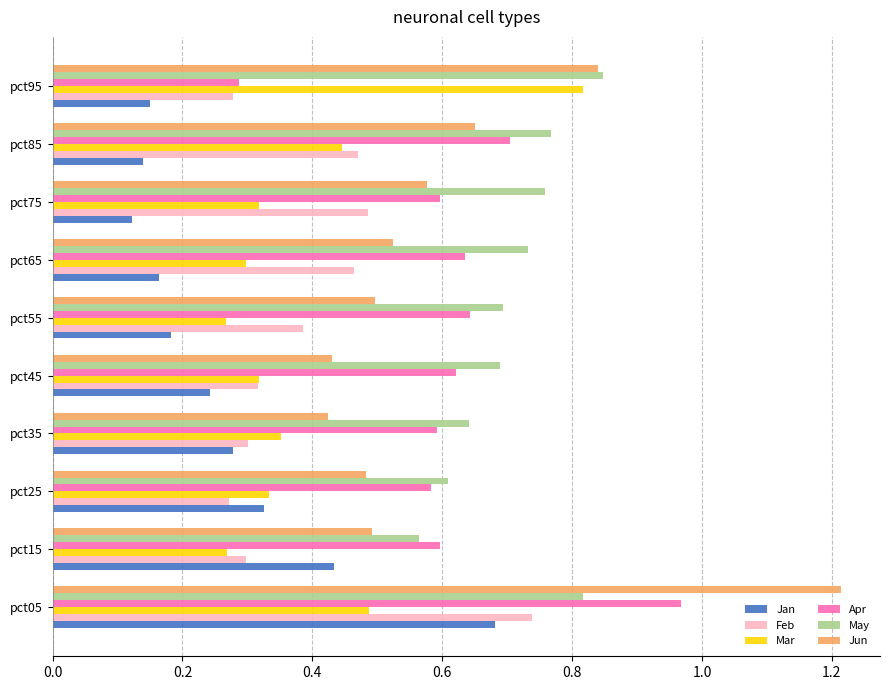

The May series shows 0.7 at pct45. True or false?

True